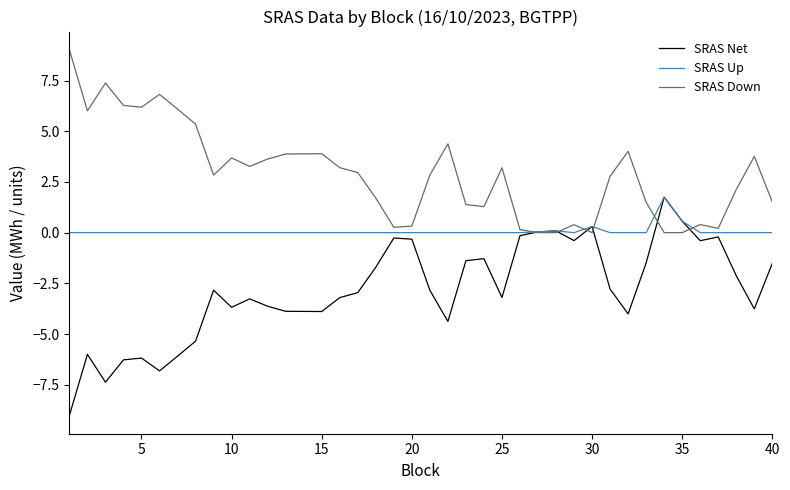

What is the highest value of the SRAS Down series?

9.0